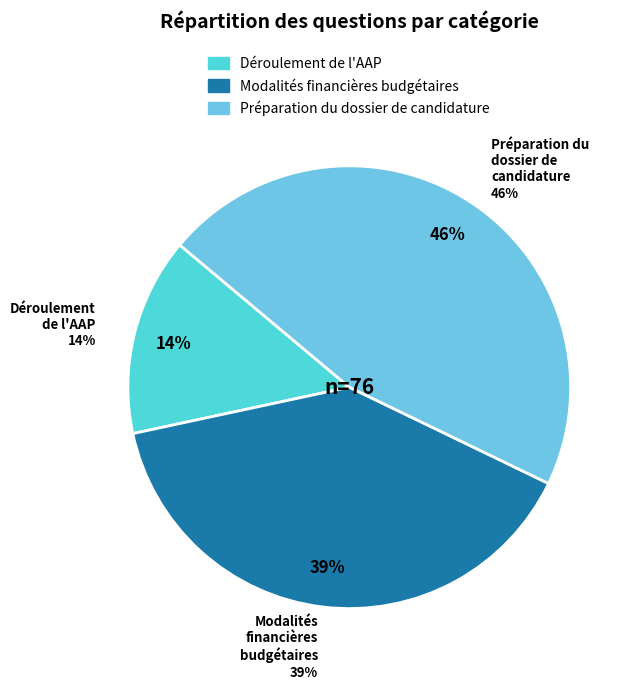

How many segments does this pie chart have?

3